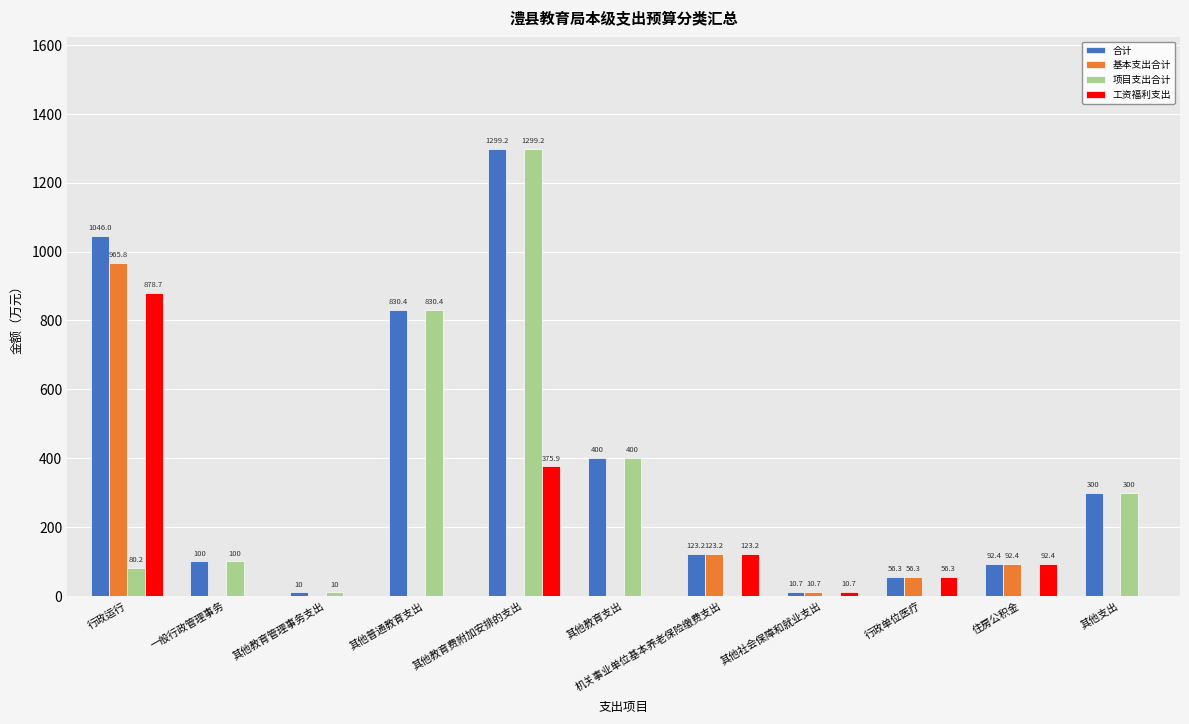

Is it true that 工资福利支出 equals 465.9 at 其他普通教育支出?

False